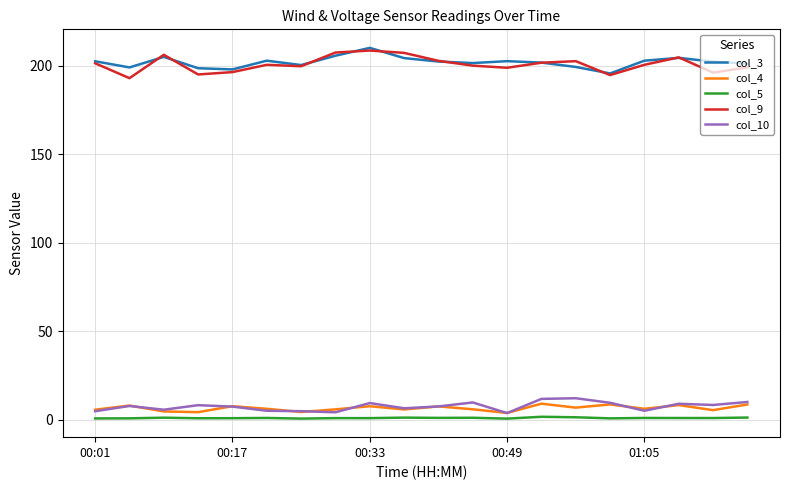

What is the maximum value for col_4?

9.0